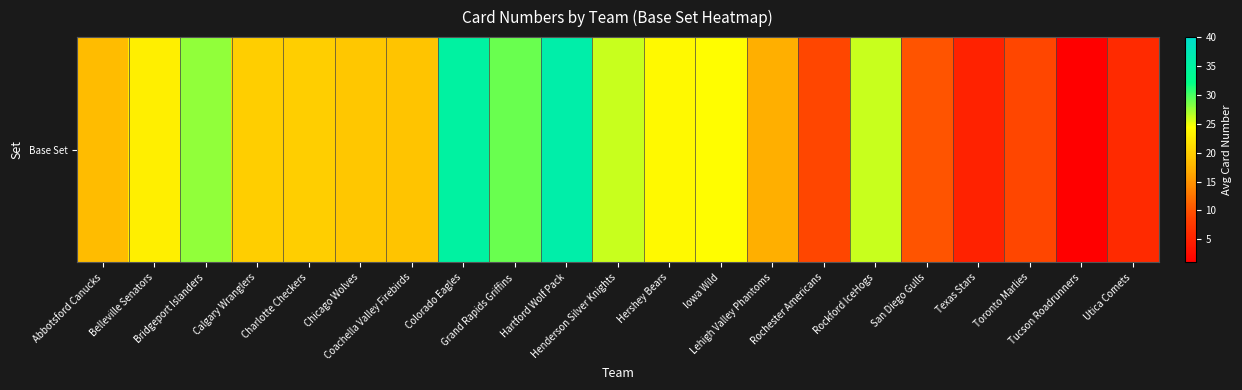

Count the number of categories in the chart.

21